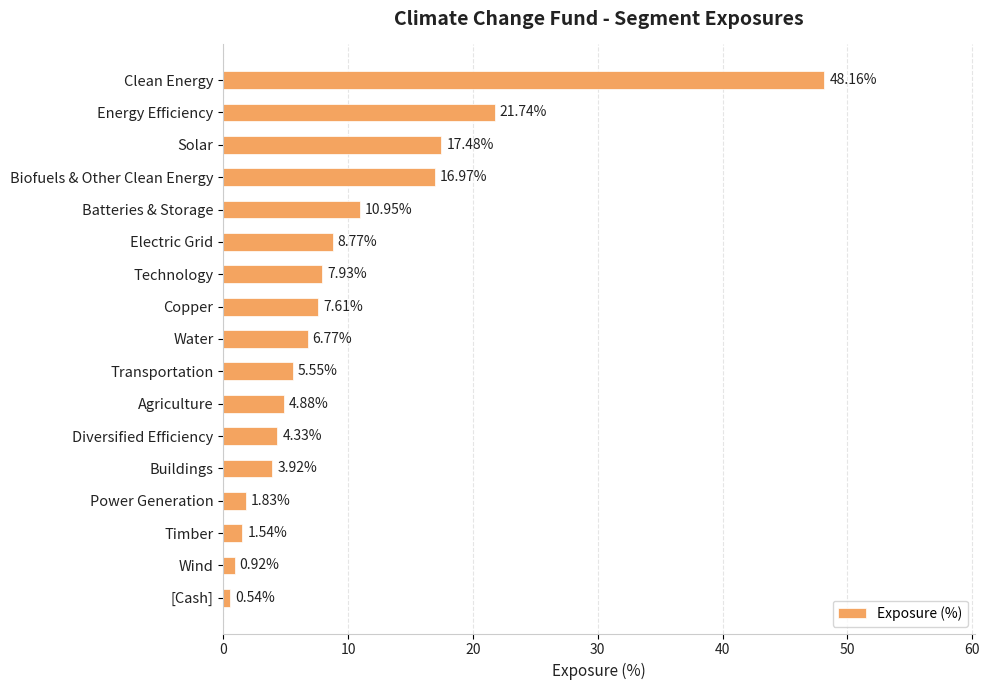

What is the greatest value displayed?

48.2